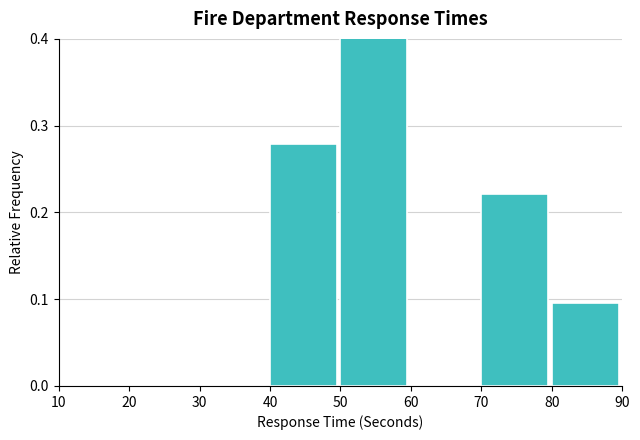

Reading left to right, transcribe this chart: for each bar, give the range it covers on the x-axis and its height. The values are not printed on the chart, so give them approximately, as read against the axis.

10 to 20: 0
20 to 30: 0
30 to 40: 0
40 to 50: 0.28
50 to 60: 0.40
60 to 70: 0
70 to 80: 0.22
80 to 90: 0.10